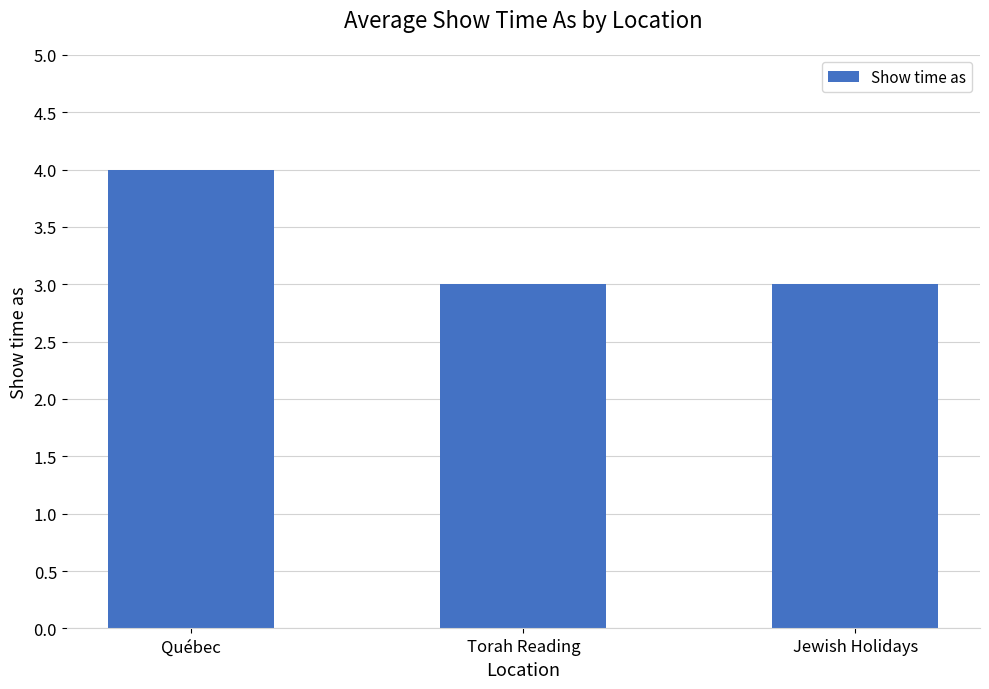

How many values are between 3 and 4?

3